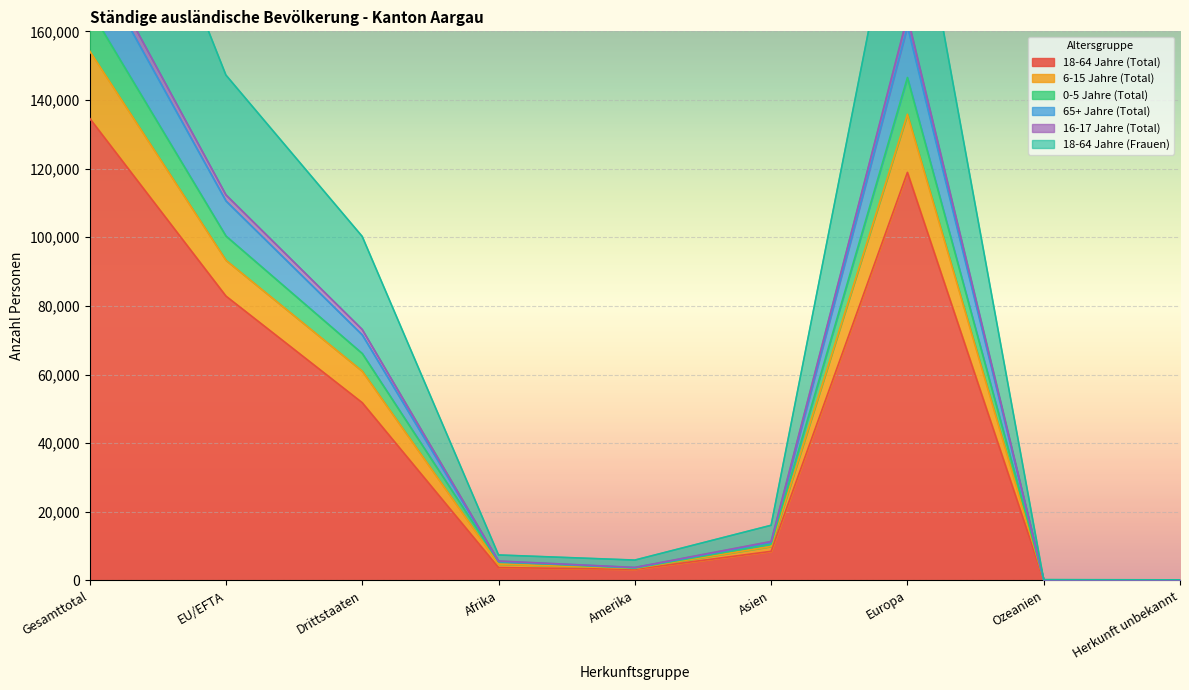

Does the chart display data point markers on the line(s)?

No